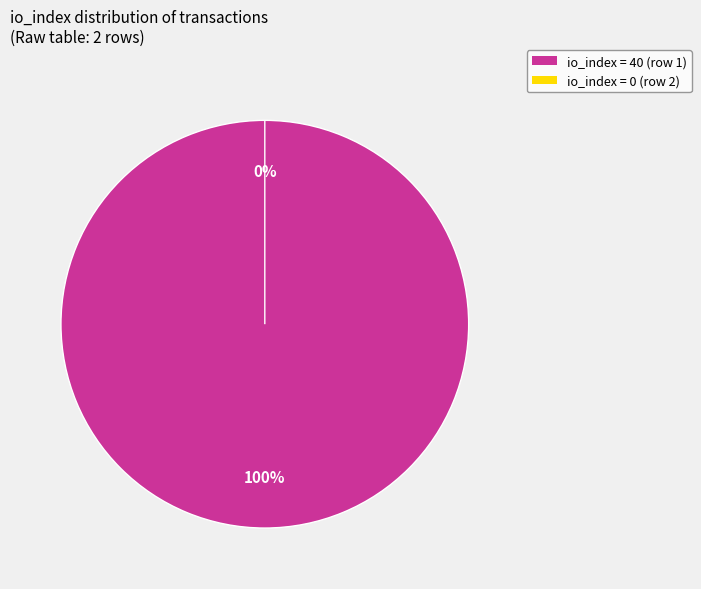

Combined, do io_index=0 and io_index=40 account for over 50%?

Yes